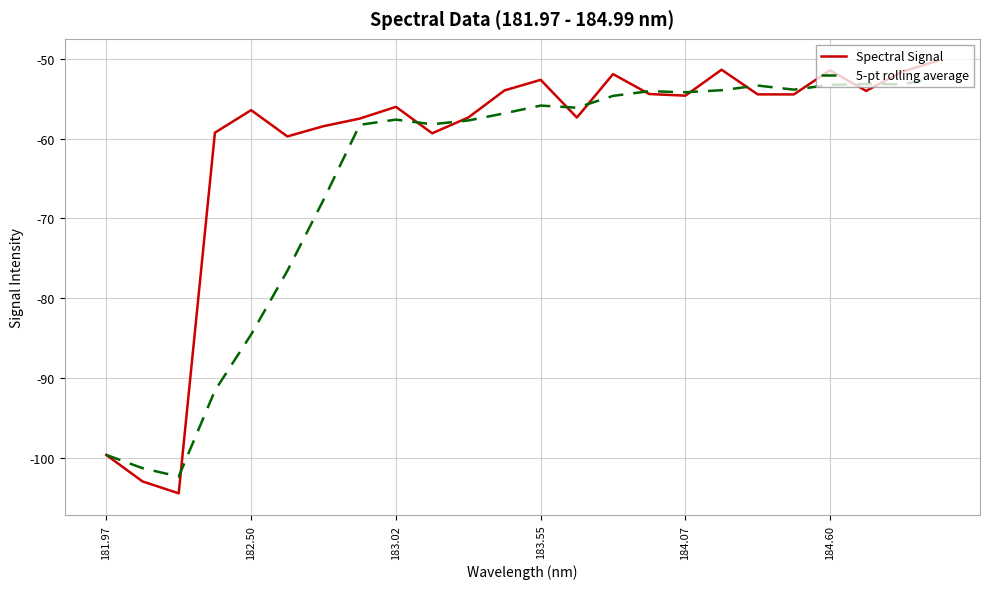

What is the greatest value displayed?

-50.2